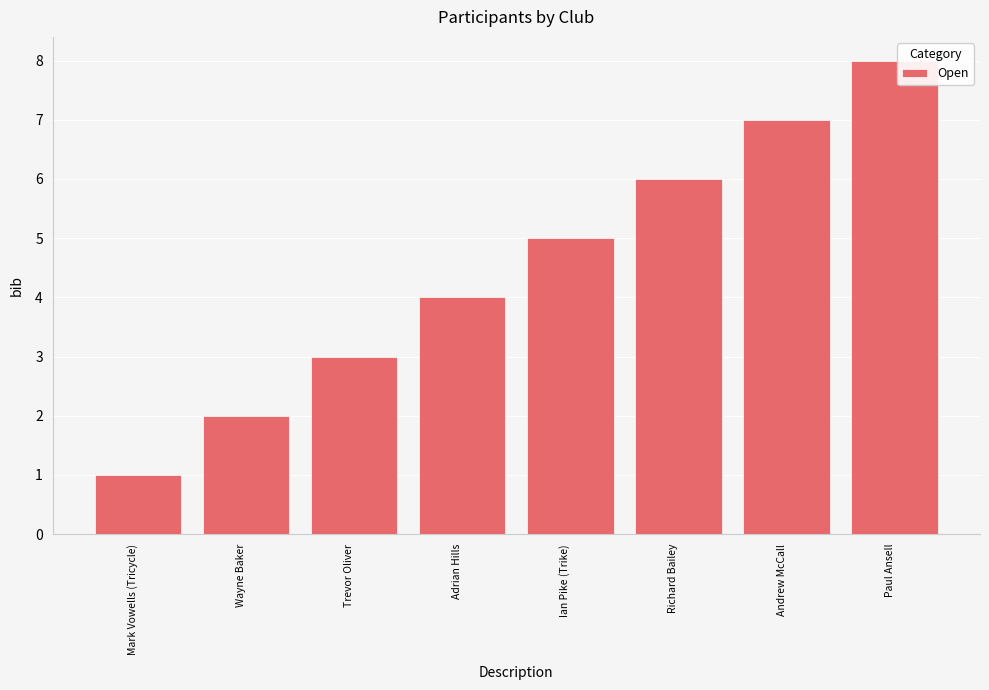

What is the value of the 4th bar from the left?

4